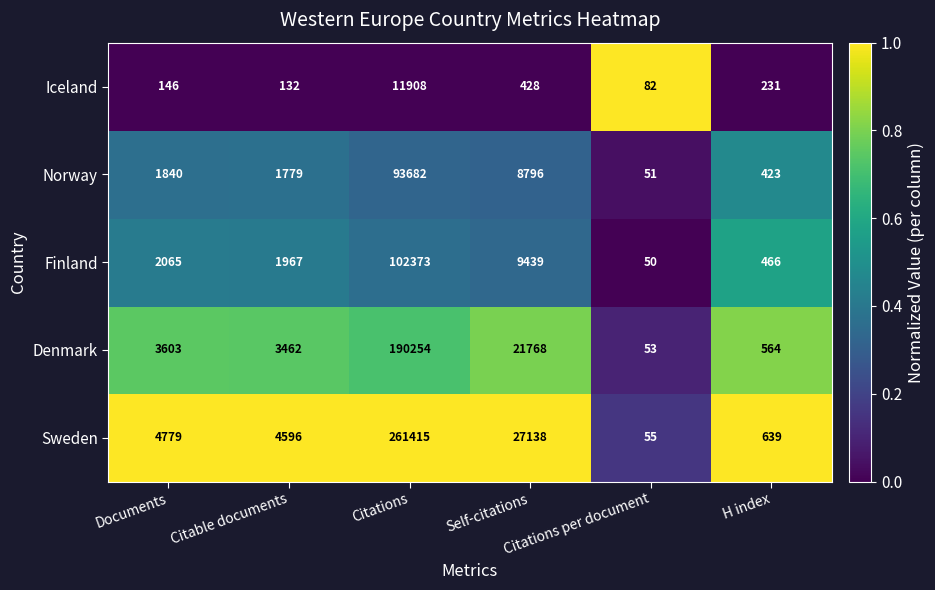

Count the number of data series in this chart.

5